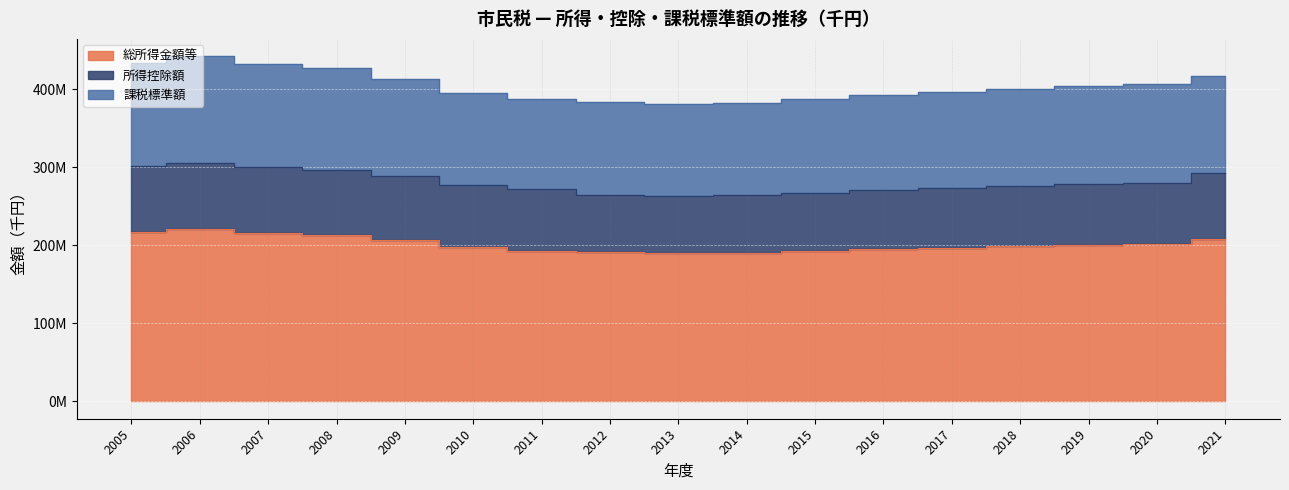

Which category has the lowest value across all series?

2013